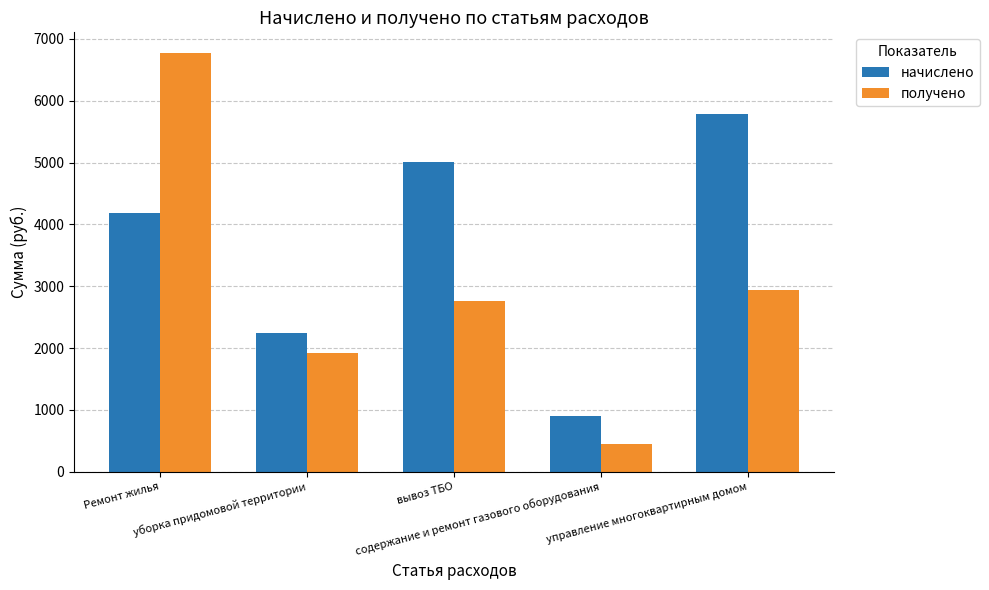

What is the total value across all series at содержание и ремонт газового оборудования?

1353.0